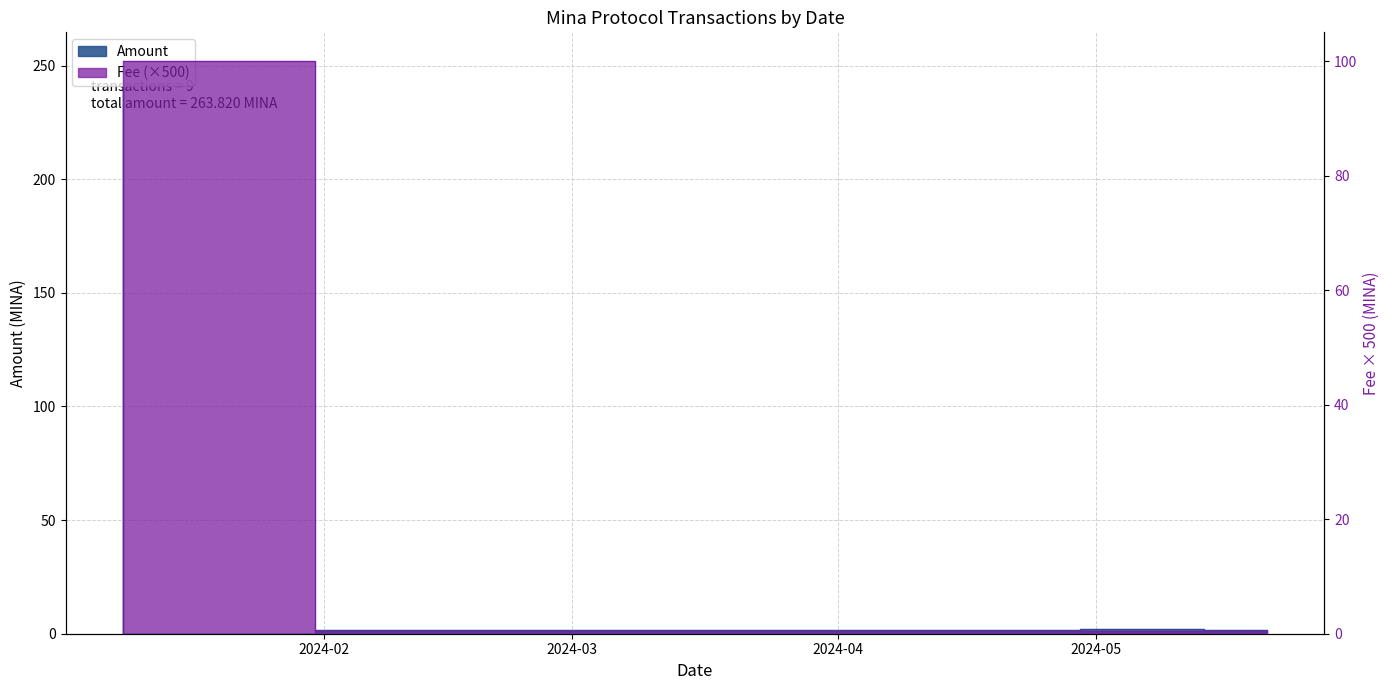

What position from the left is 2024-04-06 20:42:00?

6